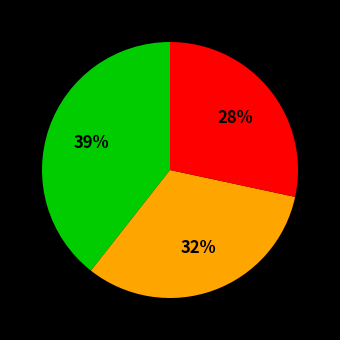

Is there any slice that represents more than half of the pie?

No